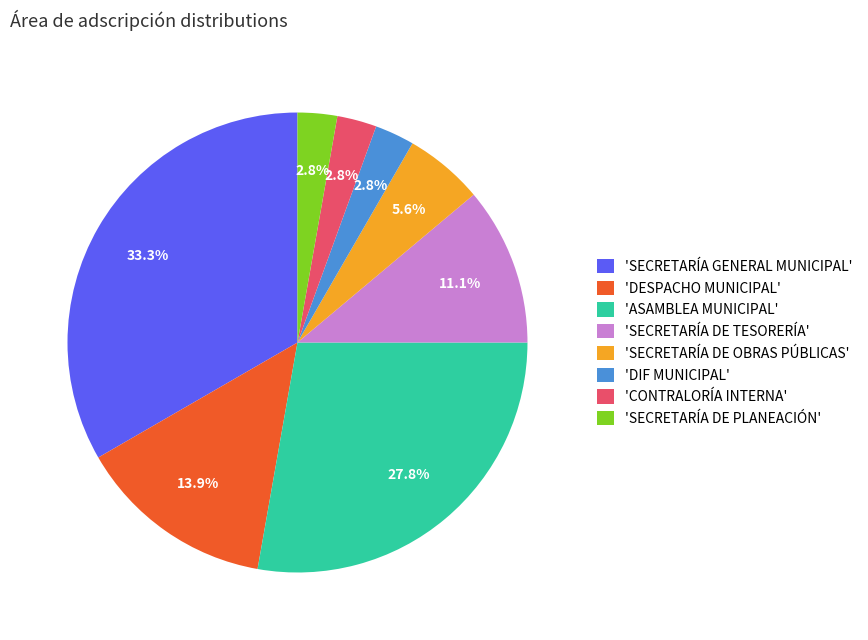

Count the number of slices in the pie.

8